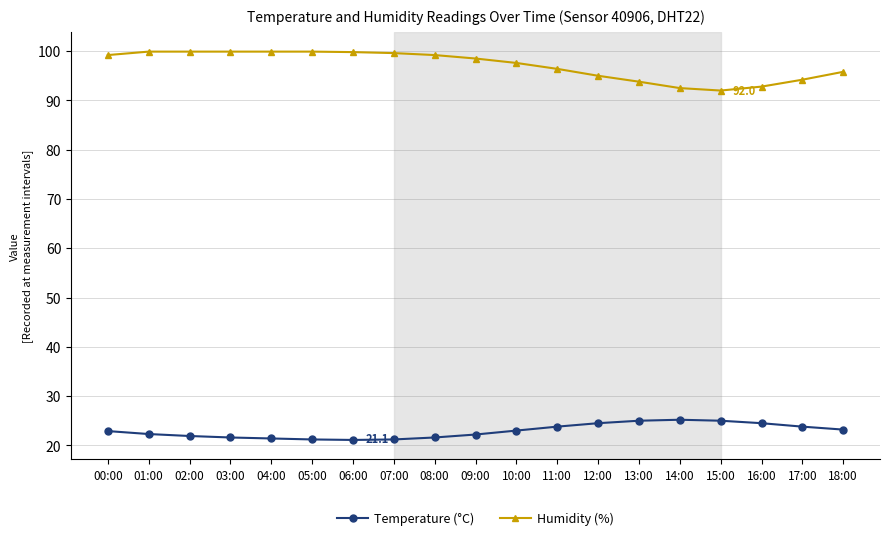

True or false: Humidity (%) and Temperature (°C) intersect in this chart.

False